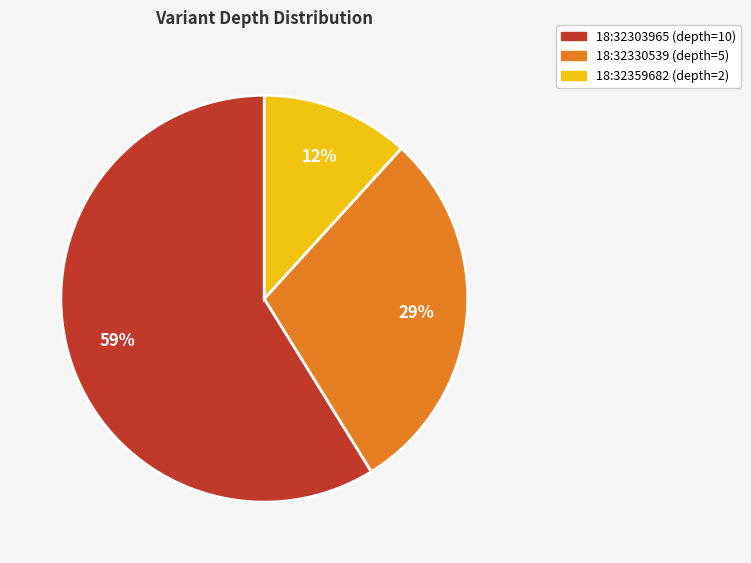

Which slice represents more than half of the pie?

18:32303965